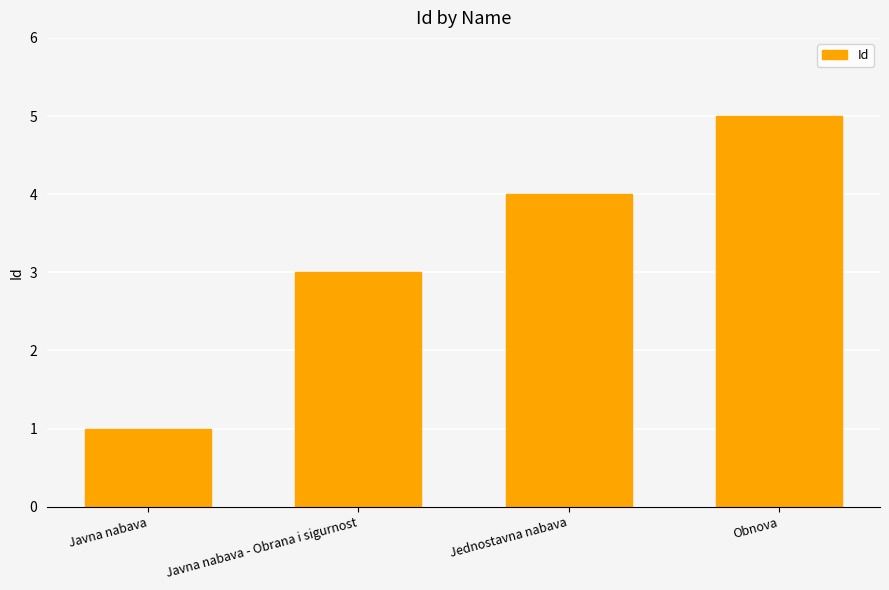

What value does the data have at Jednostavna nabava?

4